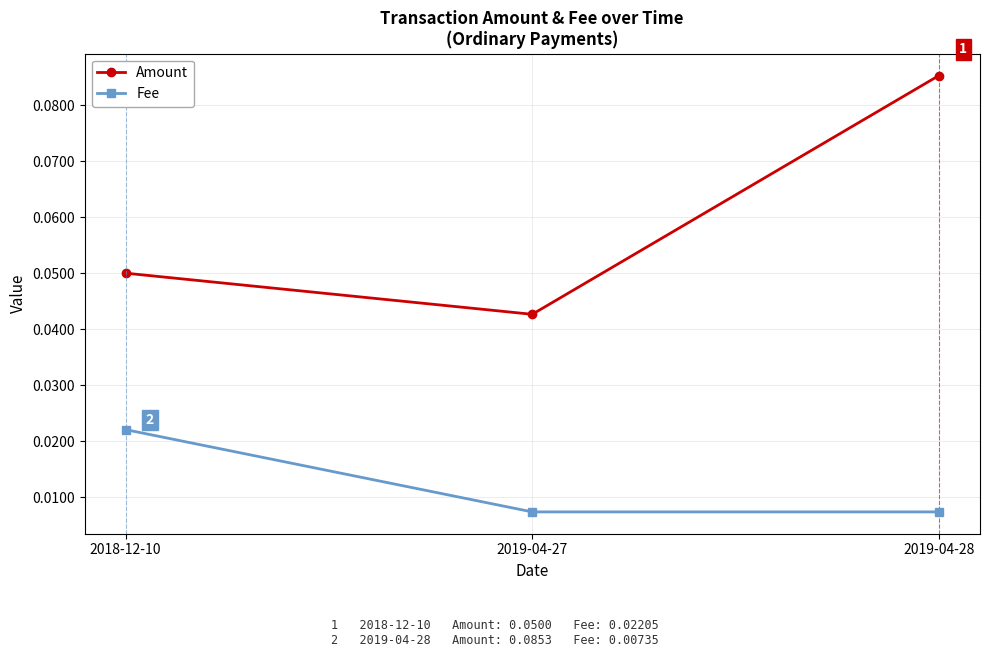

At how many categories does at least one series exceed 0?

3